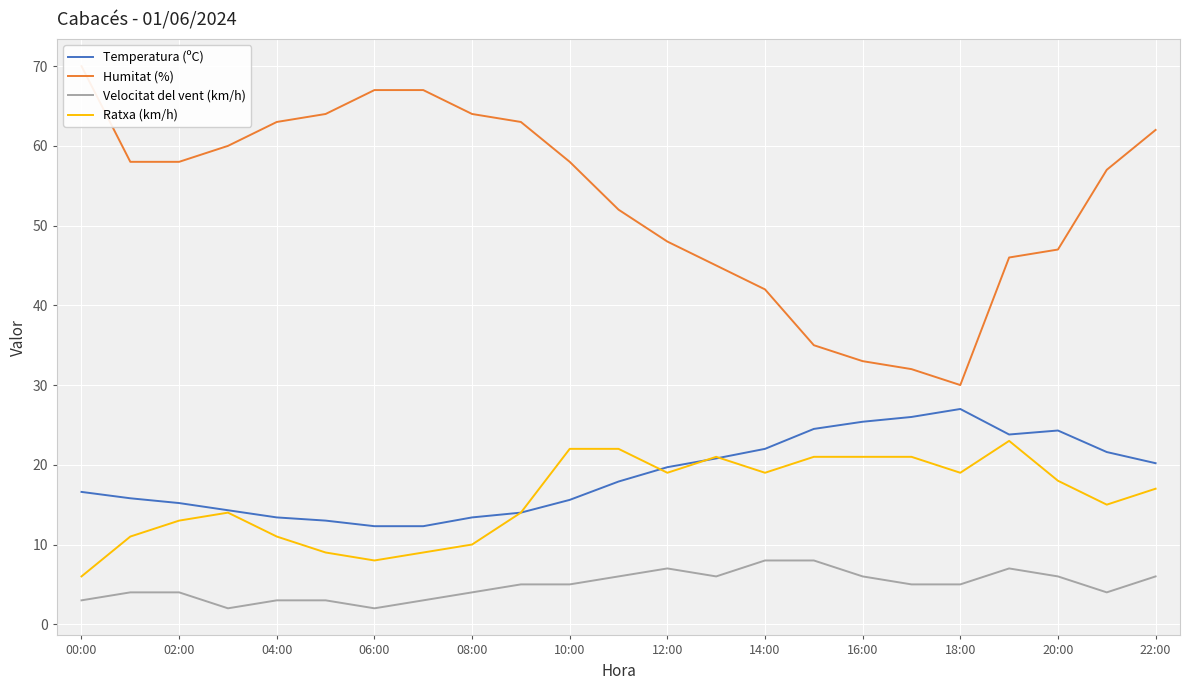

The value of Ratxa (km/h) at 08:00 is 4.2. True or false?

False